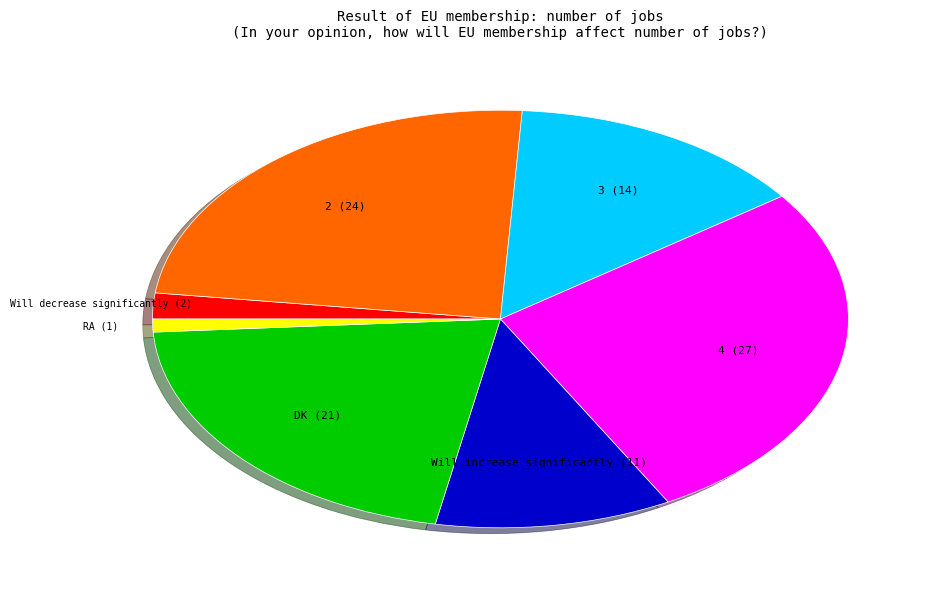

Does any single category account for the majority?

No